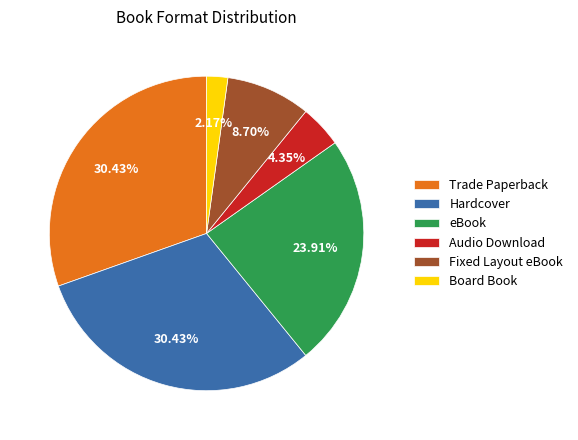

The Board Book slice represents 11% of the pie. True or false?

False